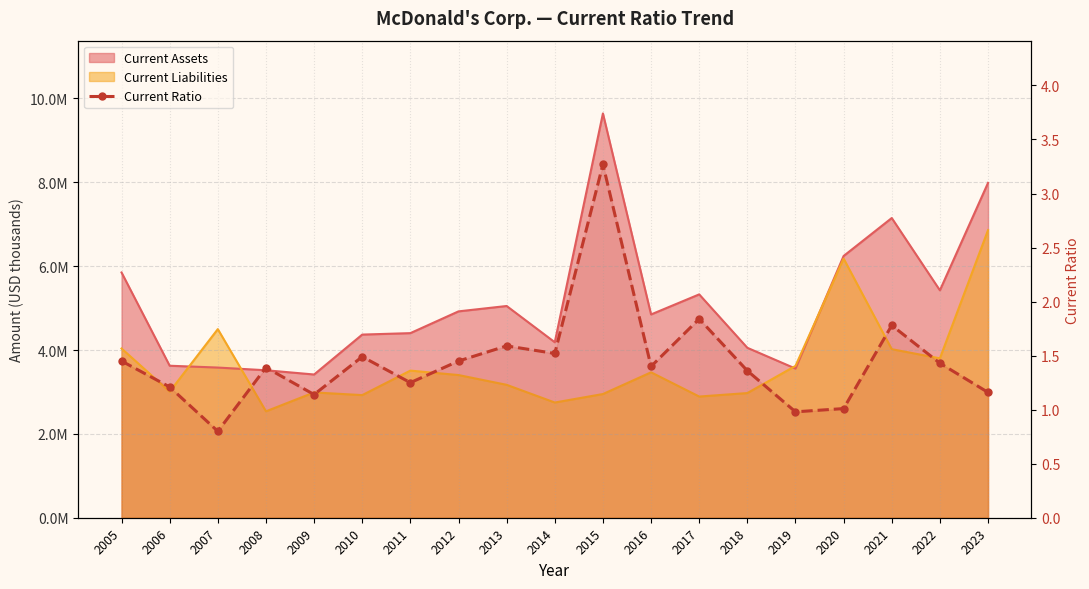

What is the value of the 10th point from the left?

1.5